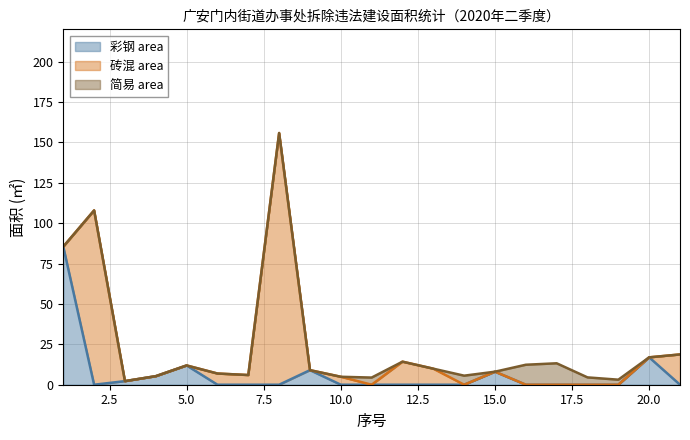

How many data points in 简易 area are above 0?

6